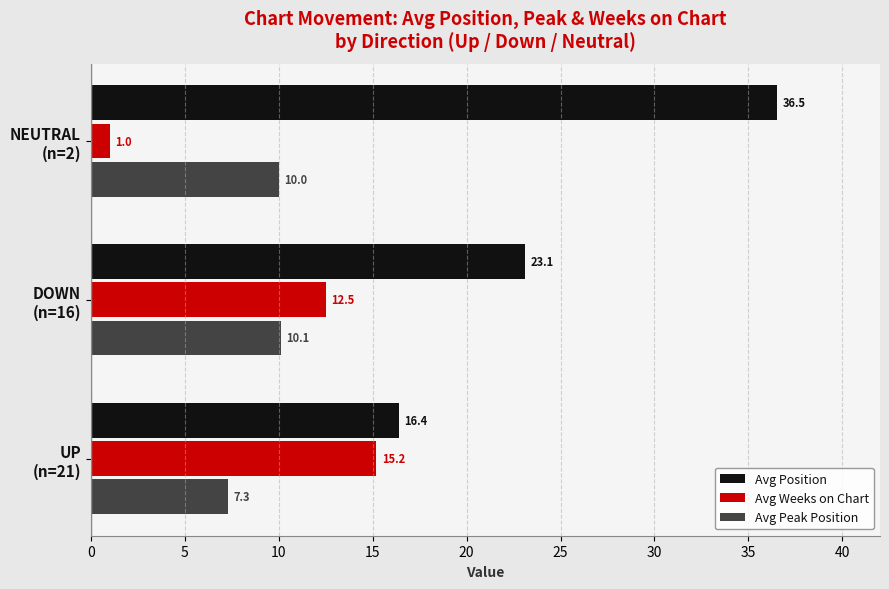

What is the sum of all Avg Peak Position values?

27.4